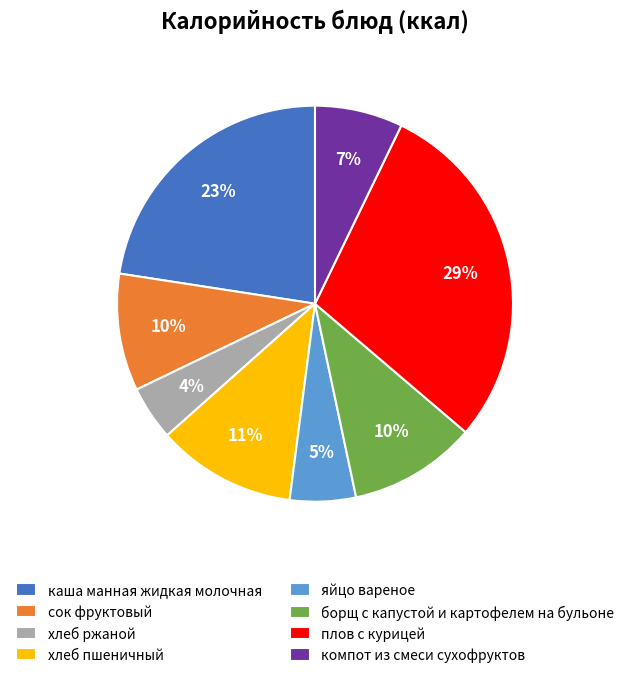

How many segments does this pie chart have?

8